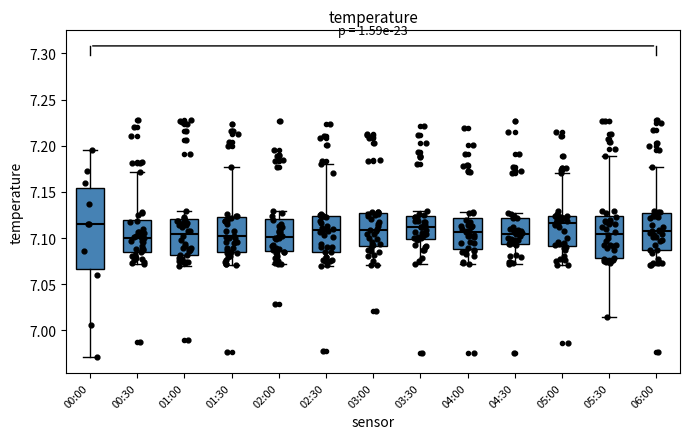

Reading left to right, transcribe this box plot: for each box, give where its median line is, the range the box spans, and where its two whiskers end, as read against the y-axis. The values are not printed on the chart, so give them approximately, as read against the axis.

00:00: median 7.115, box 7.065 to 7.155, whiskers 6.970 to 7.195
00:30: median 7.100, box 7.085 to 7.120, whiskers 7.070 to 7.170
01:00: median 7.105, box 7.080 to 7.120, whiskers 7.070 to 7.130
01:30: median 7.100, box 7.085 to 7.125, whiskers 7.070 to 7.175
02:00: median 7.100, box 7.085 to 7.120, whiskers 7.070 to 7.130
02:30: median 7.110, box 7.085 to 7.125, whiskers 7.070 to 7.180
03:00: median 7.110, box 7.090 to 7.125, whiskers 7.070 to 7.130
03:30: median 7.110, box 7.100 to 7.125, whiskers 7.070 to 7.130
04:00: median 7.105, box 7.090 to 7.120, whiskers 7.070 to 7.130
04:30: median 7.105, box 7.095 to 7.120, whiskers 7.070 to 7.130
05:00: median 7.115, box 7.090 to 7.125, whiskers 7.070 to 7.170
05:30: median 7.105, box 7.080 to 7.125, whiskers 7.015 to 7.190
06:00: median 7.110, box 7.085 to 7.130, whiskers 7.070 to 7.175